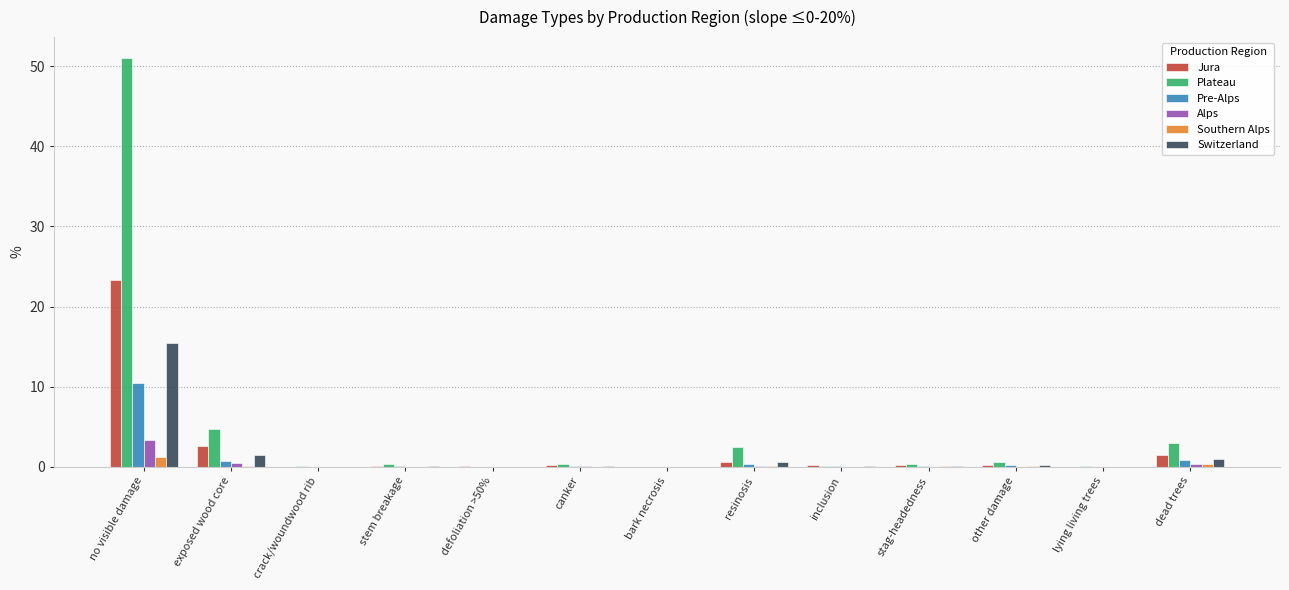

What is the maximum value shown in the chart?

51.1